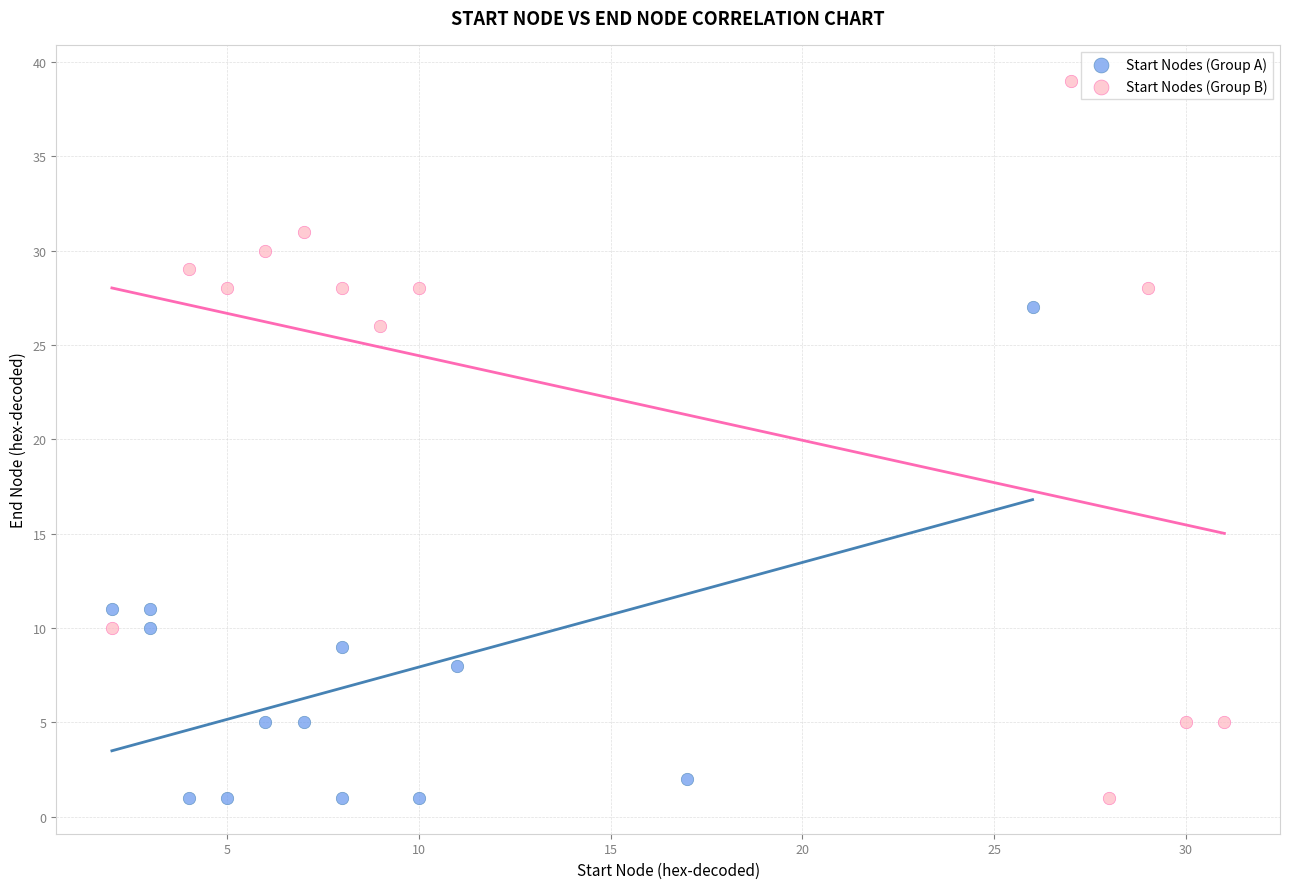

Which series has the widest spread of Y values?

Start Nodes (Group B)